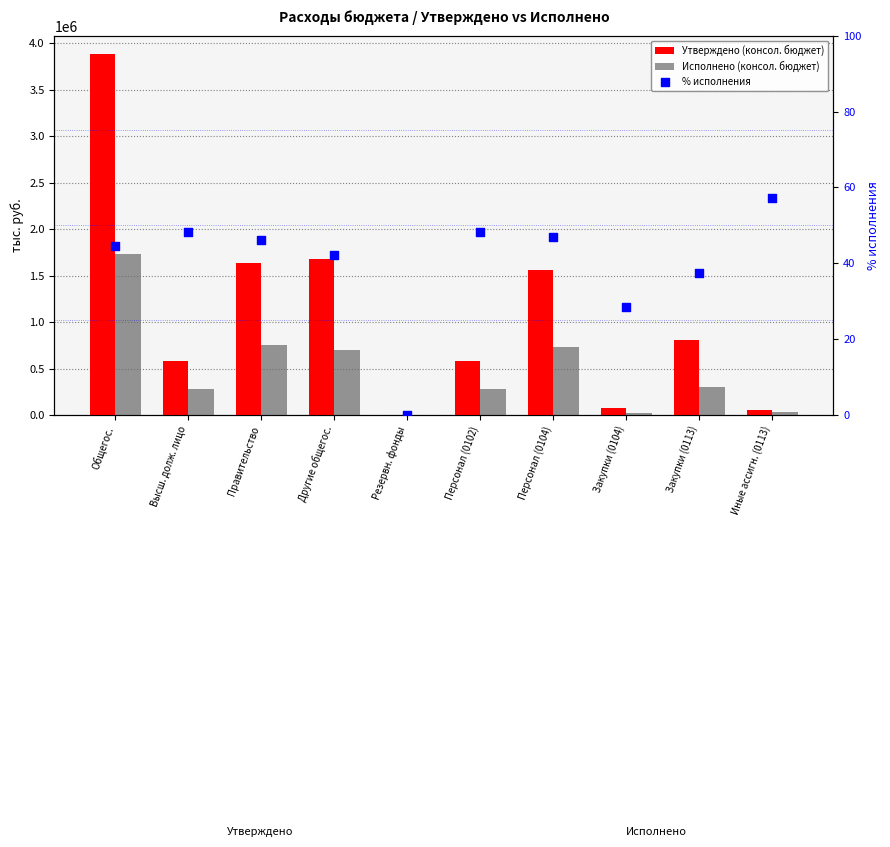

Which series contains the highest Y value?

Утверждено (консол. бюджет)